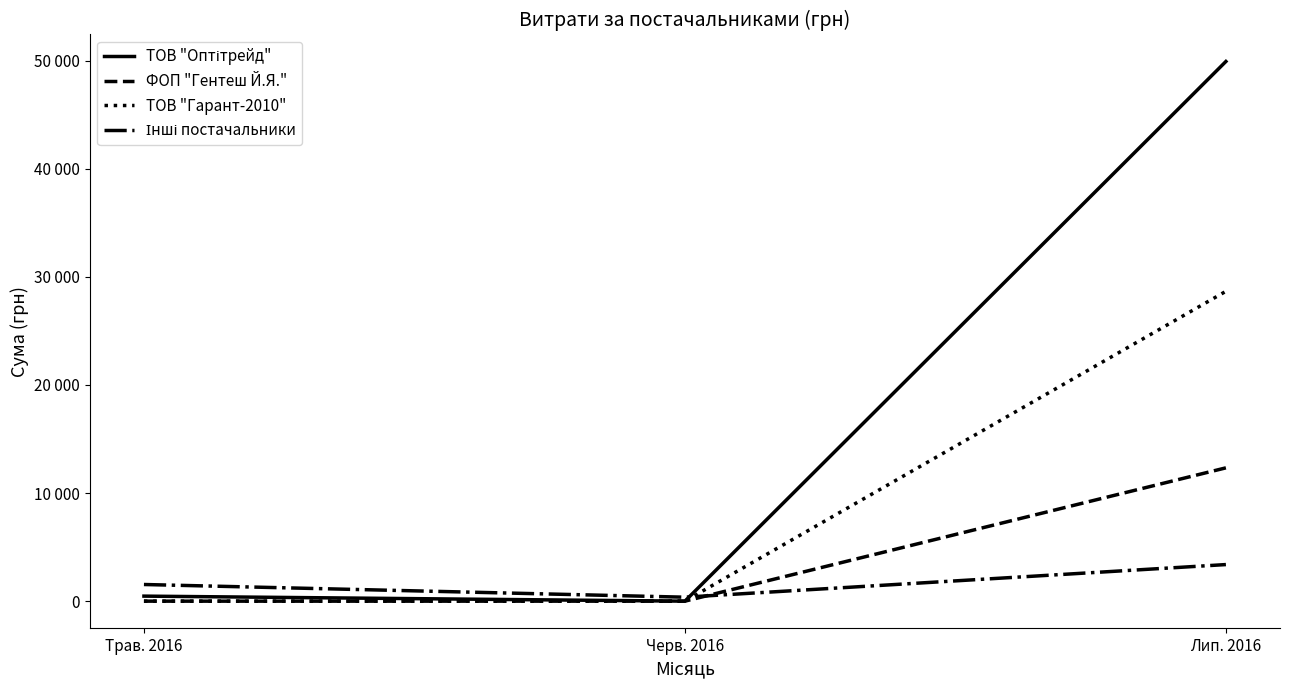

What is the total value across all series at Черв. 2016?

367.2